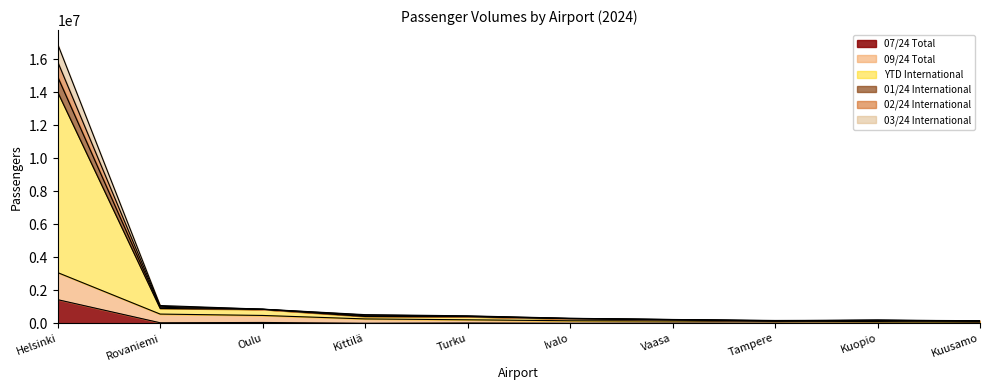

What position from the left is Turku?

5